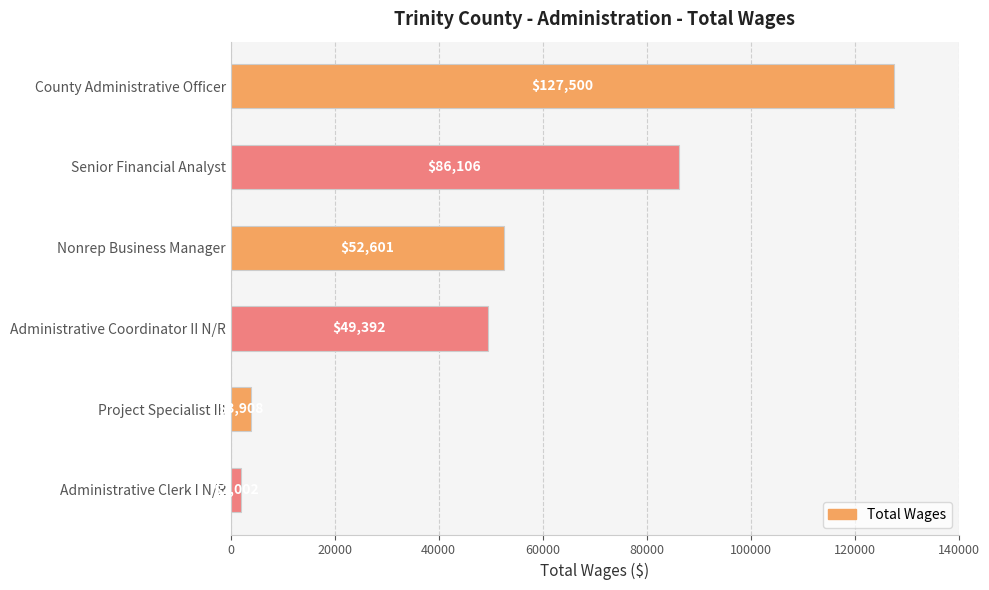

True or false: the data shows 49392 at Administrative Coordinator II N/R.

True